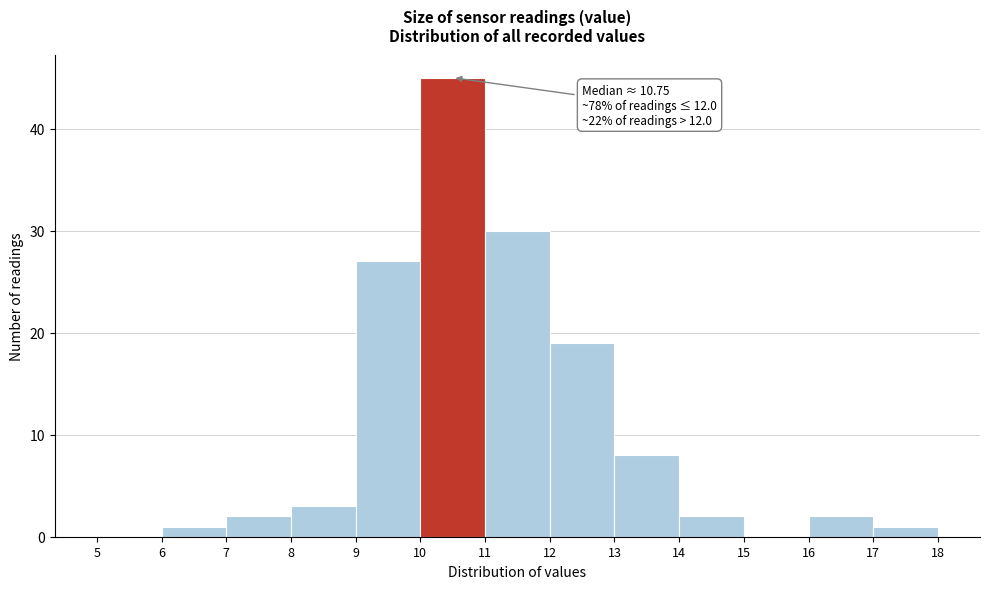

Which range on the x-axis has the tallest bar?

10 to 11